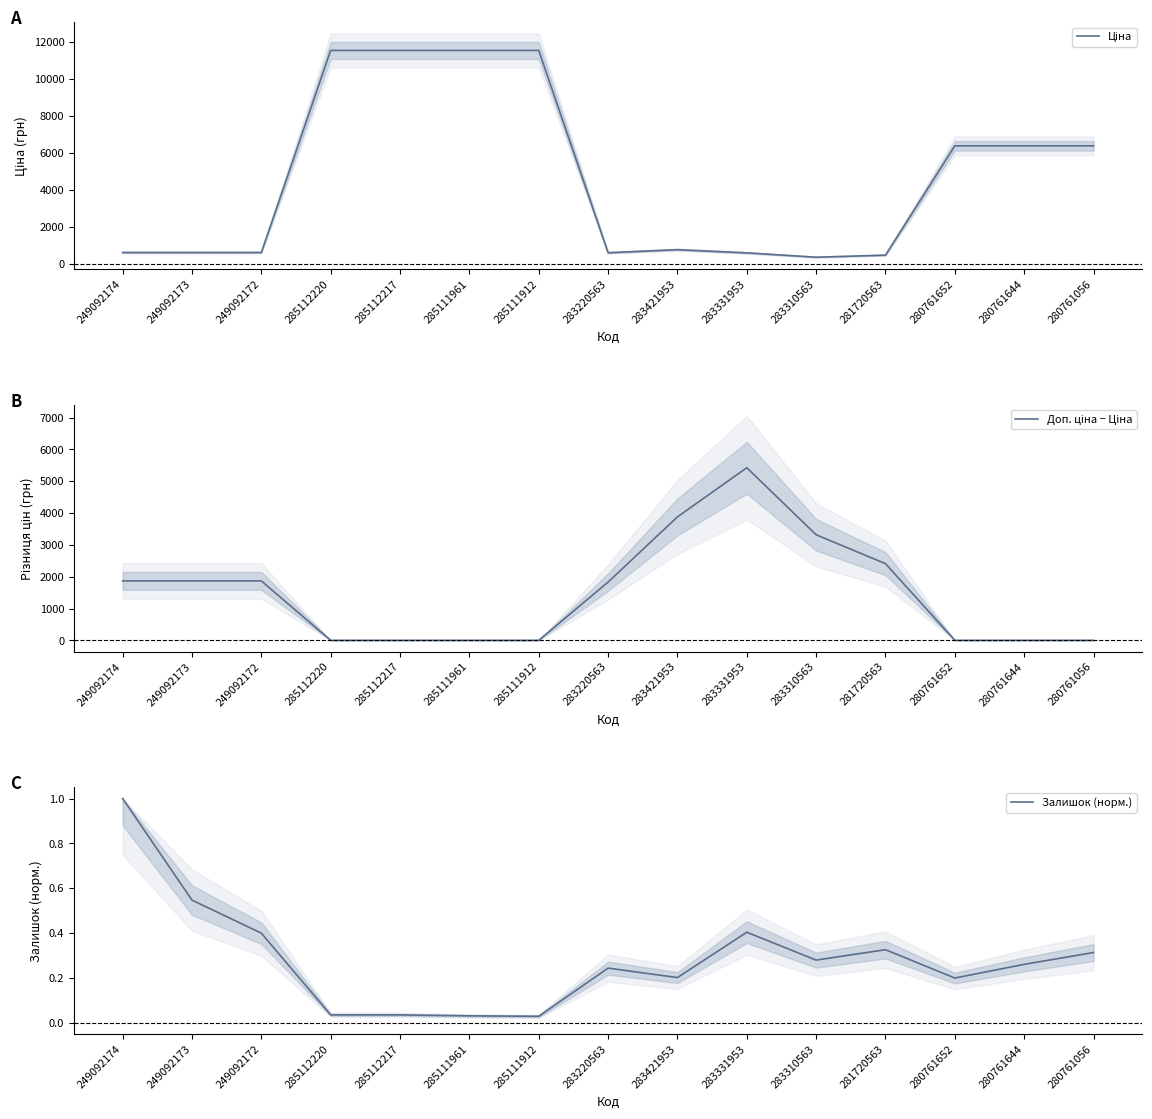

Which series has the widest spread of values?

Ціна